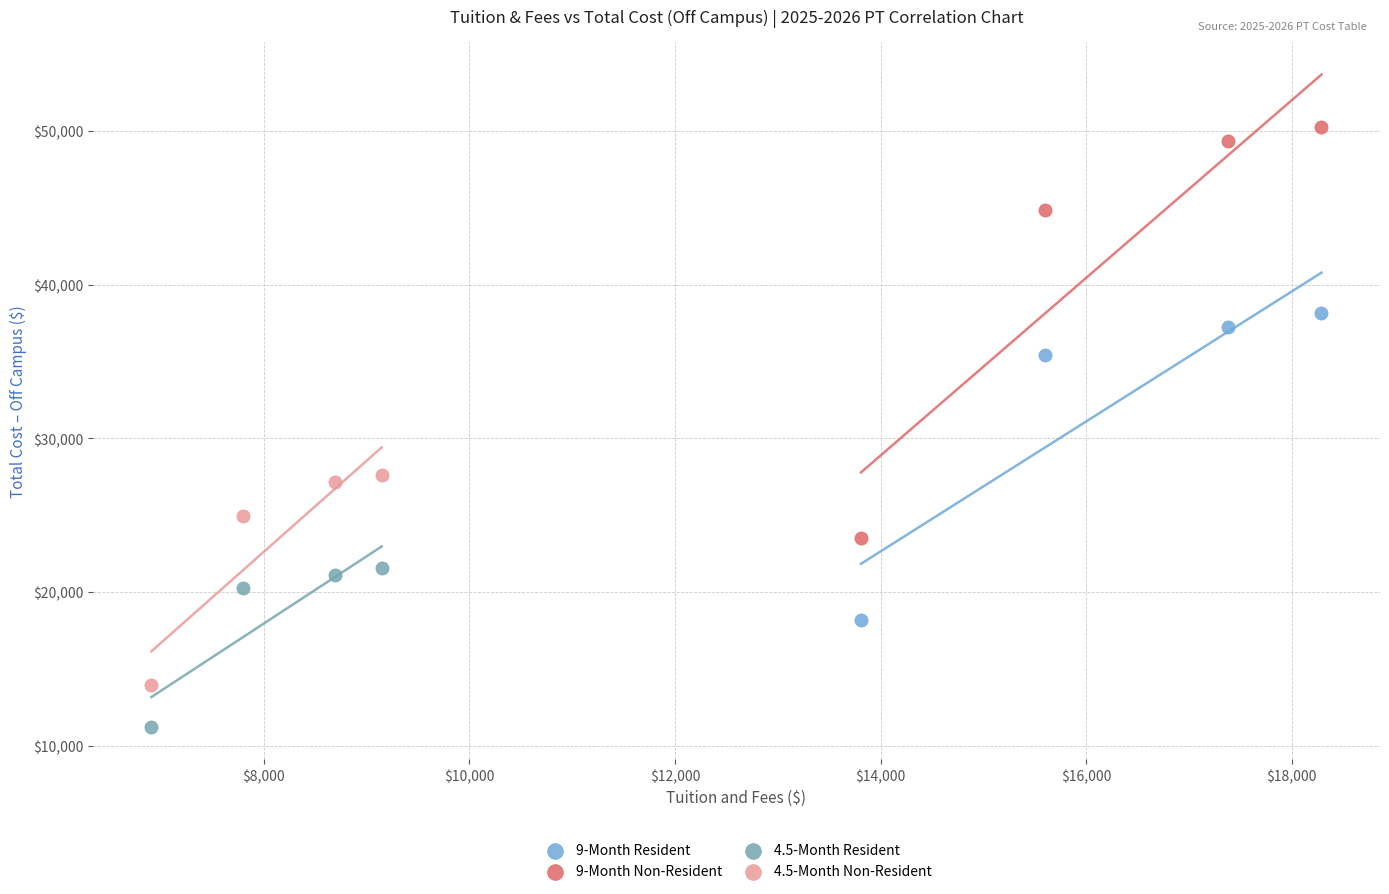

Which series reaches the minimum Y coordinate?

4.5-Month Resident